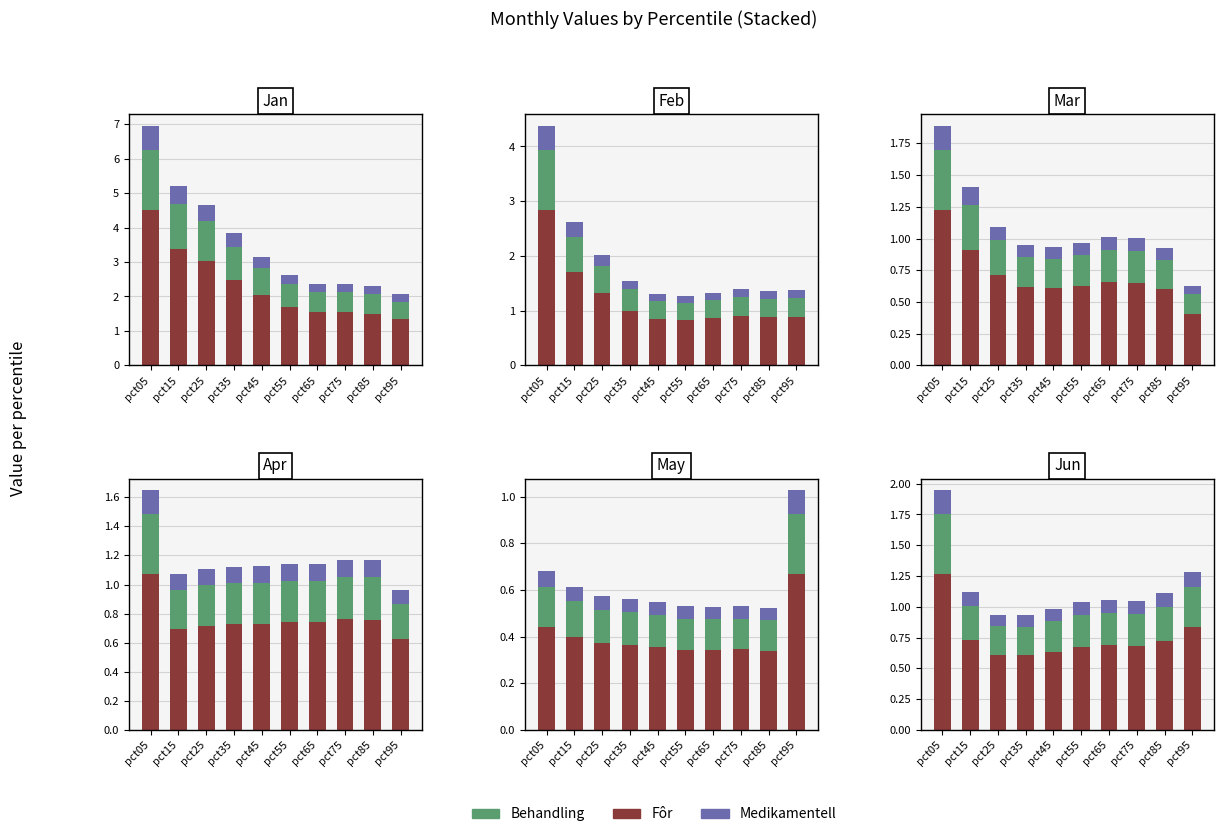

What is the difference between the highest and lowest values at pct75?

0.6